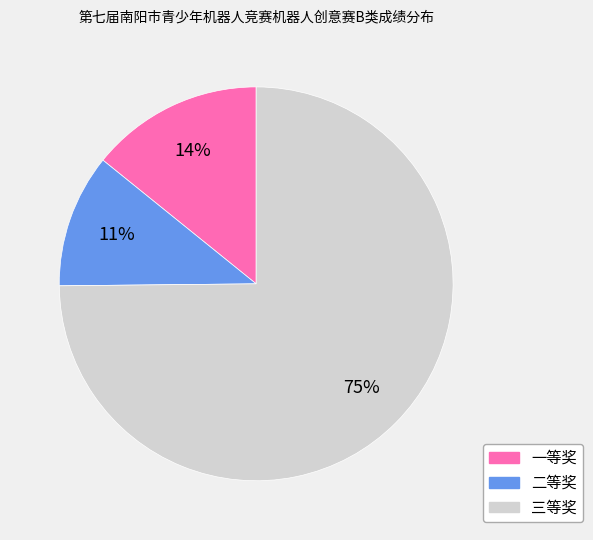

Is the sum of 三等奖 and 二等奖 greater than half?

Yes